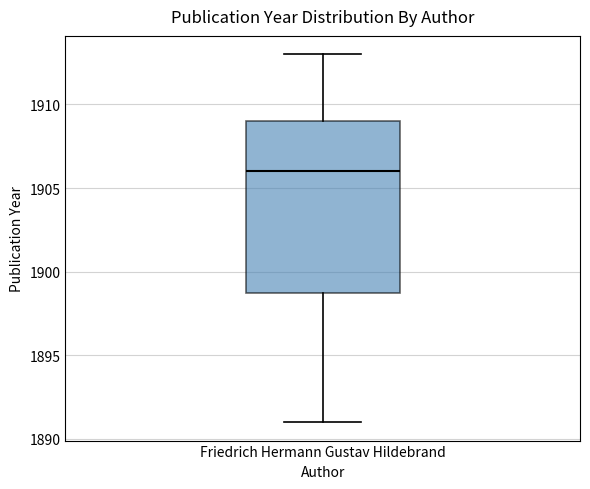

Read this box plot against the y-axis: the position of the median line, the range covered by the box, and the ends of both whiskers. The values are not printed on the chart, so give them approximately, as read against the axis.

median 1906, box 1899 to 1909, whiskers 1891 to 1913